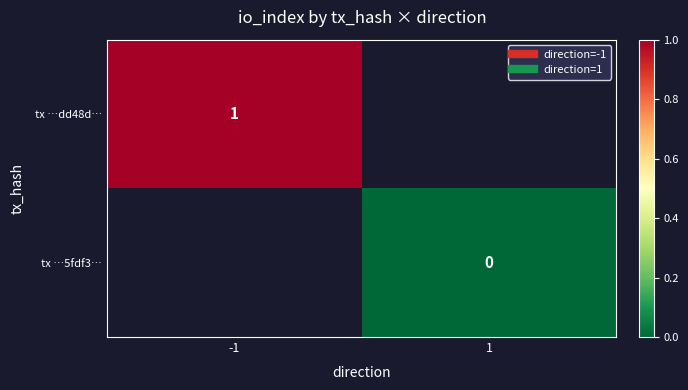

What is the approximate value of tx …dd48d… at -1?

1.0